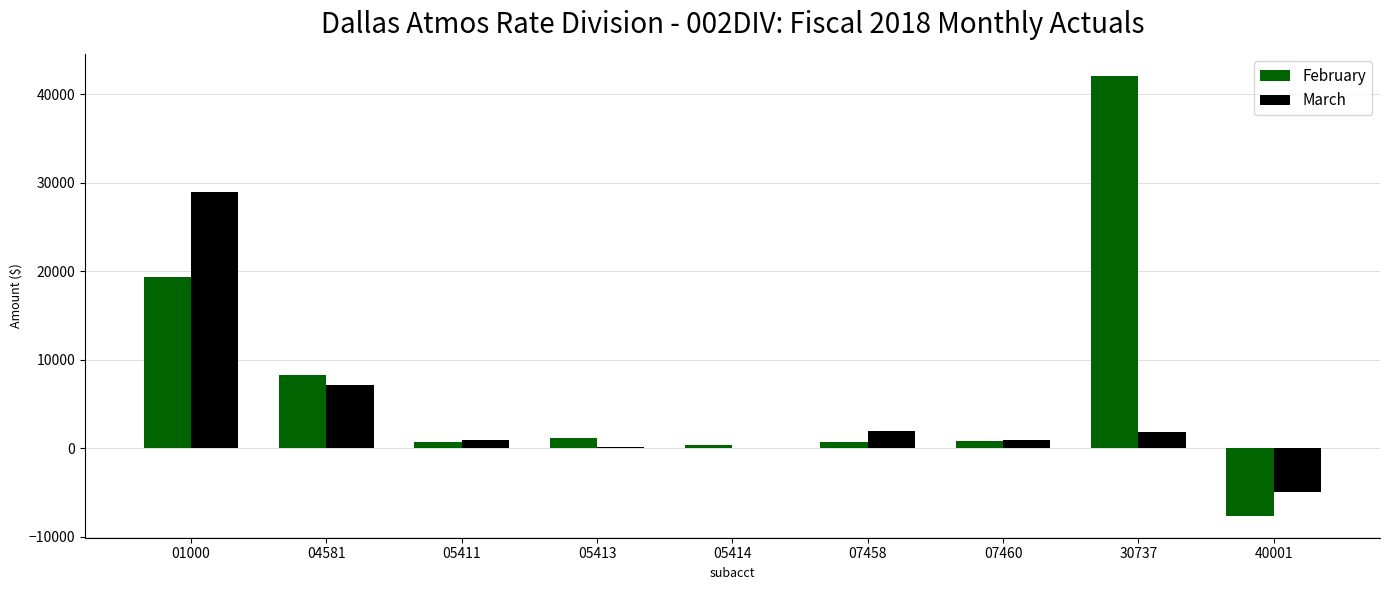

How many categories are shown in the chart?

9